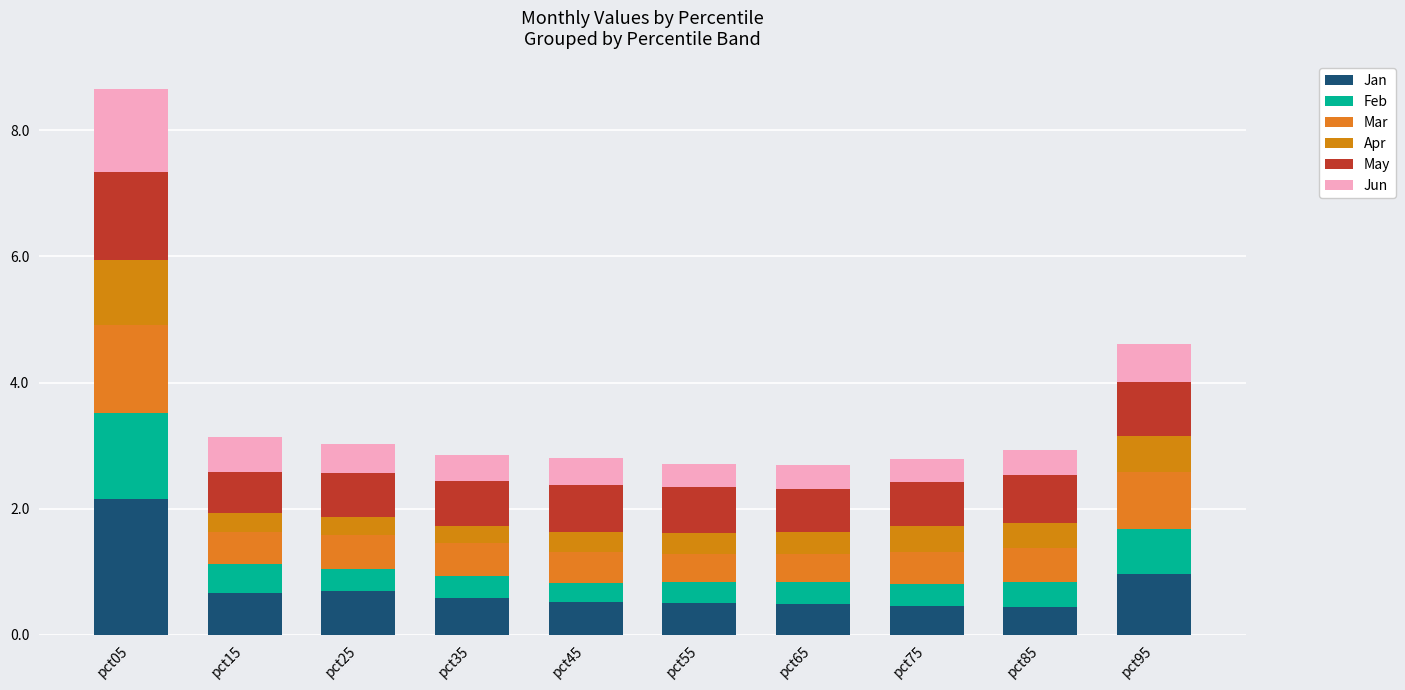

How many Jun values are between 0 and 1?

9